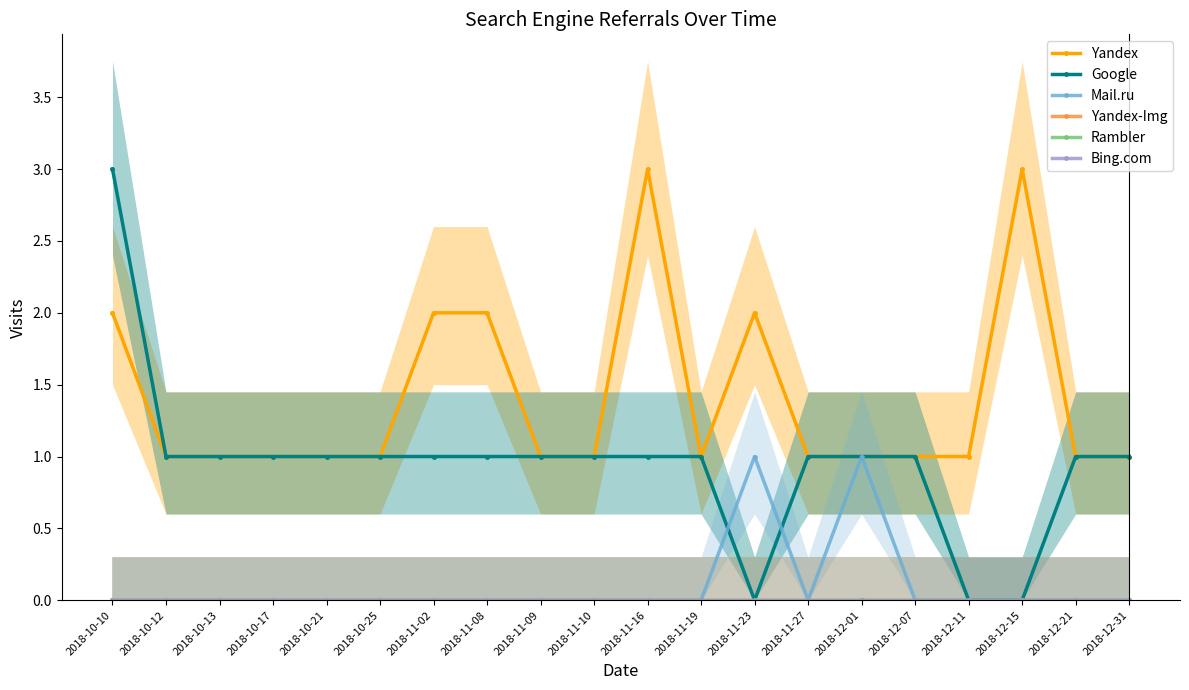

What is the sum of the Google values at 2018-10-25 and 2018-12-07?

2